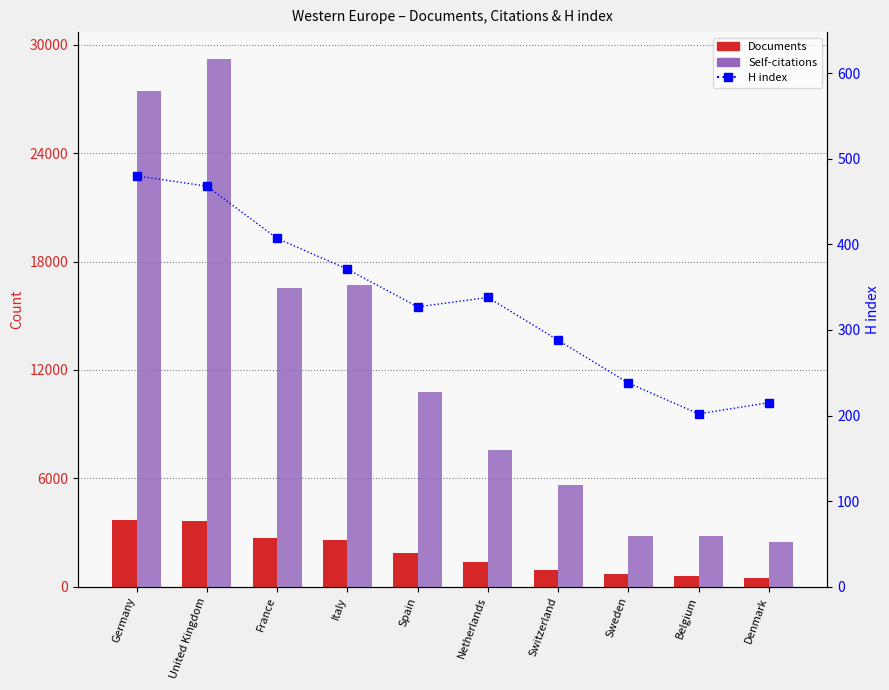

Is the value of Documents at Netherlands greater than the value of H index at France?

Yes